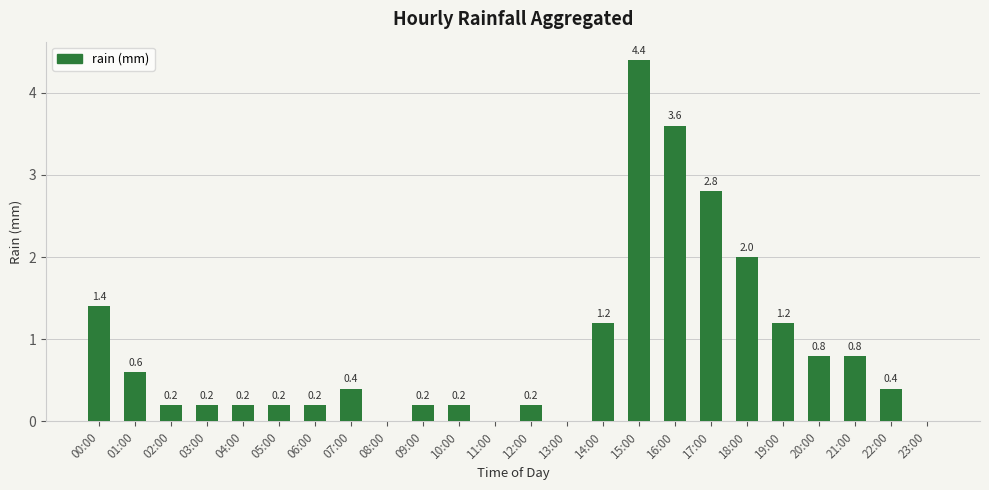

What is the maximum value shown in the chart?

4.4